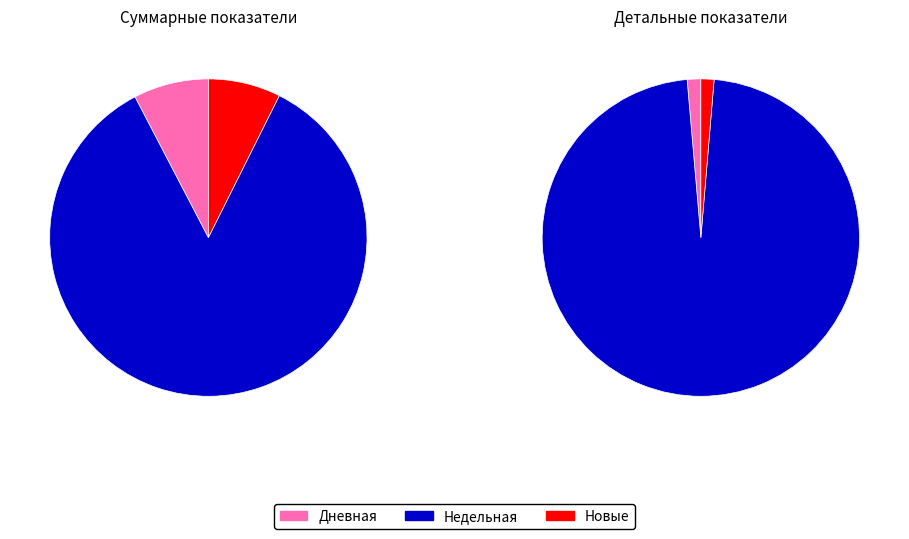

Is the sum of 38 and 29 greater than half?

No